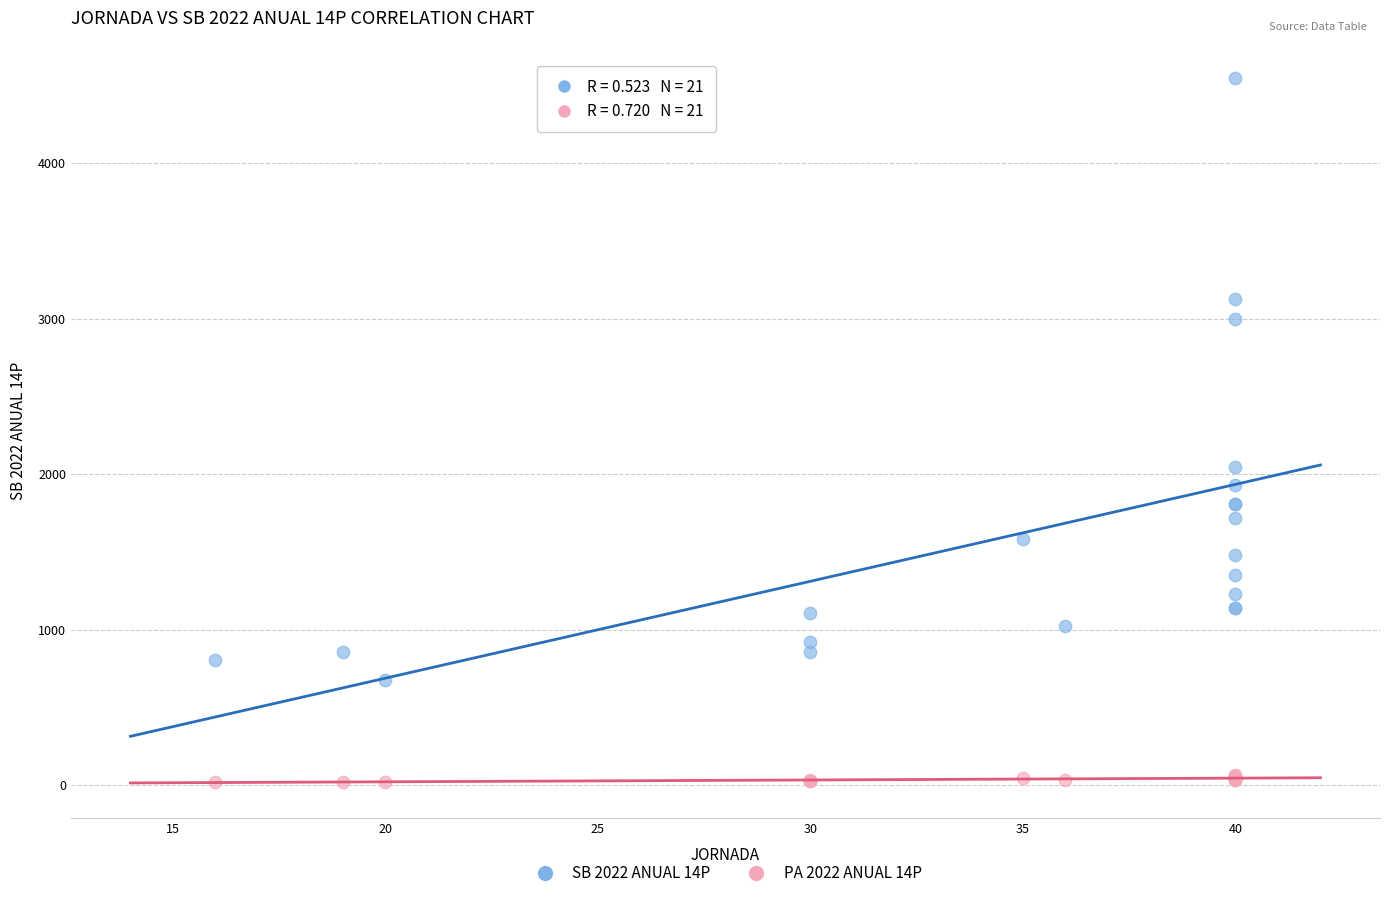

Which series reaches the minimum Y coordinate?

PA 2022 ANUAL 14P